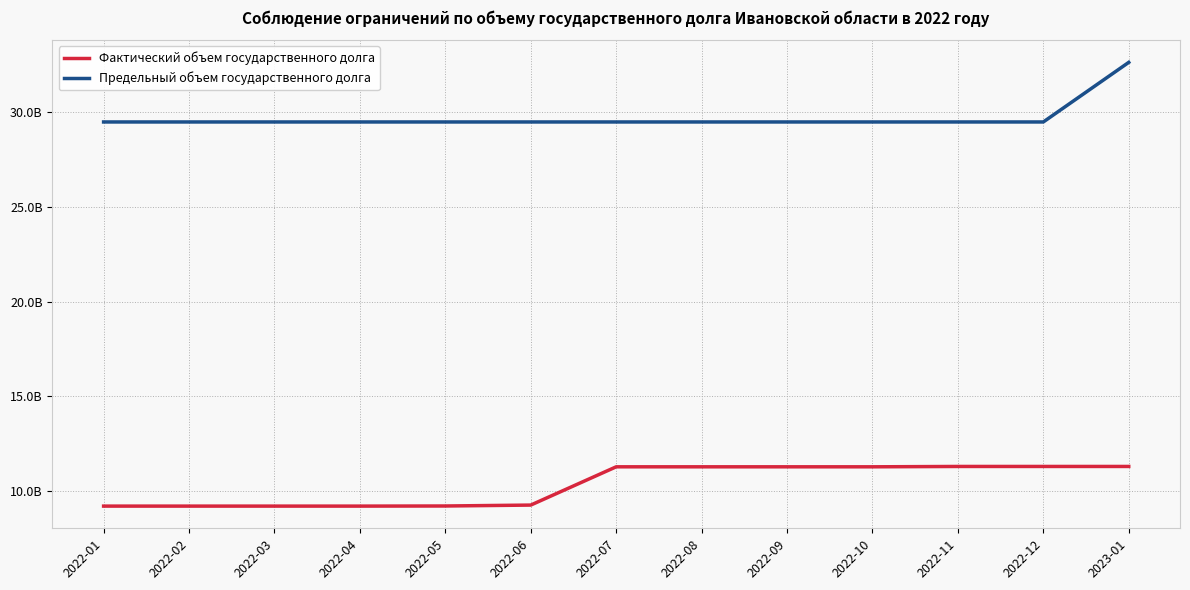

The value of Предельный объем государственного долга at 2023-01 is 57720268533.5. True or false?

False